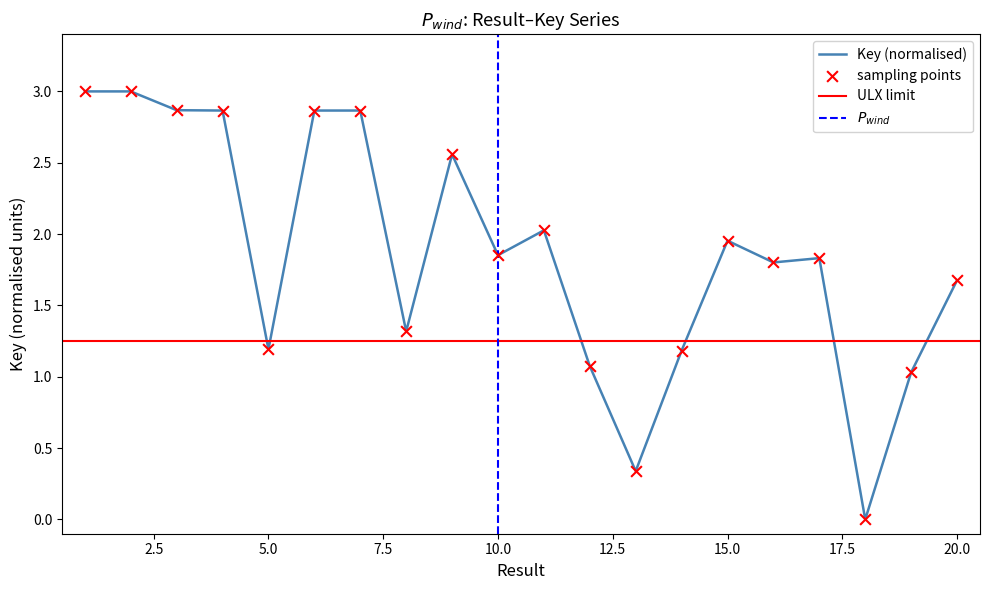

Approximately how many times larger is the value at 3 compared to 5?

2.4